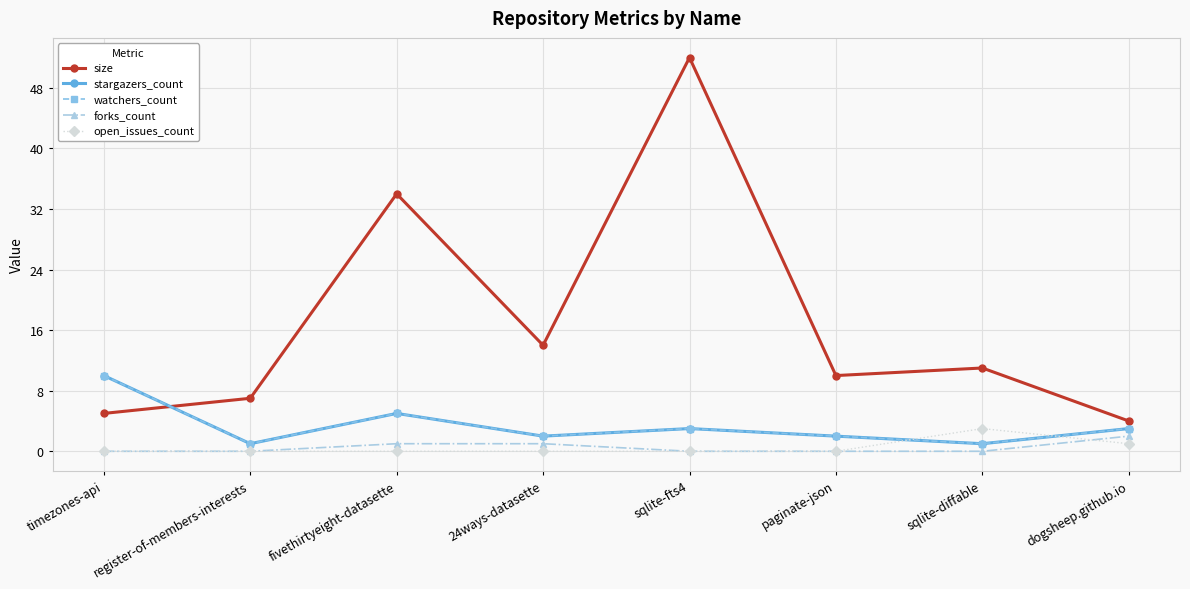

At which label does stargazers_count first exceed 3?

timezones-api